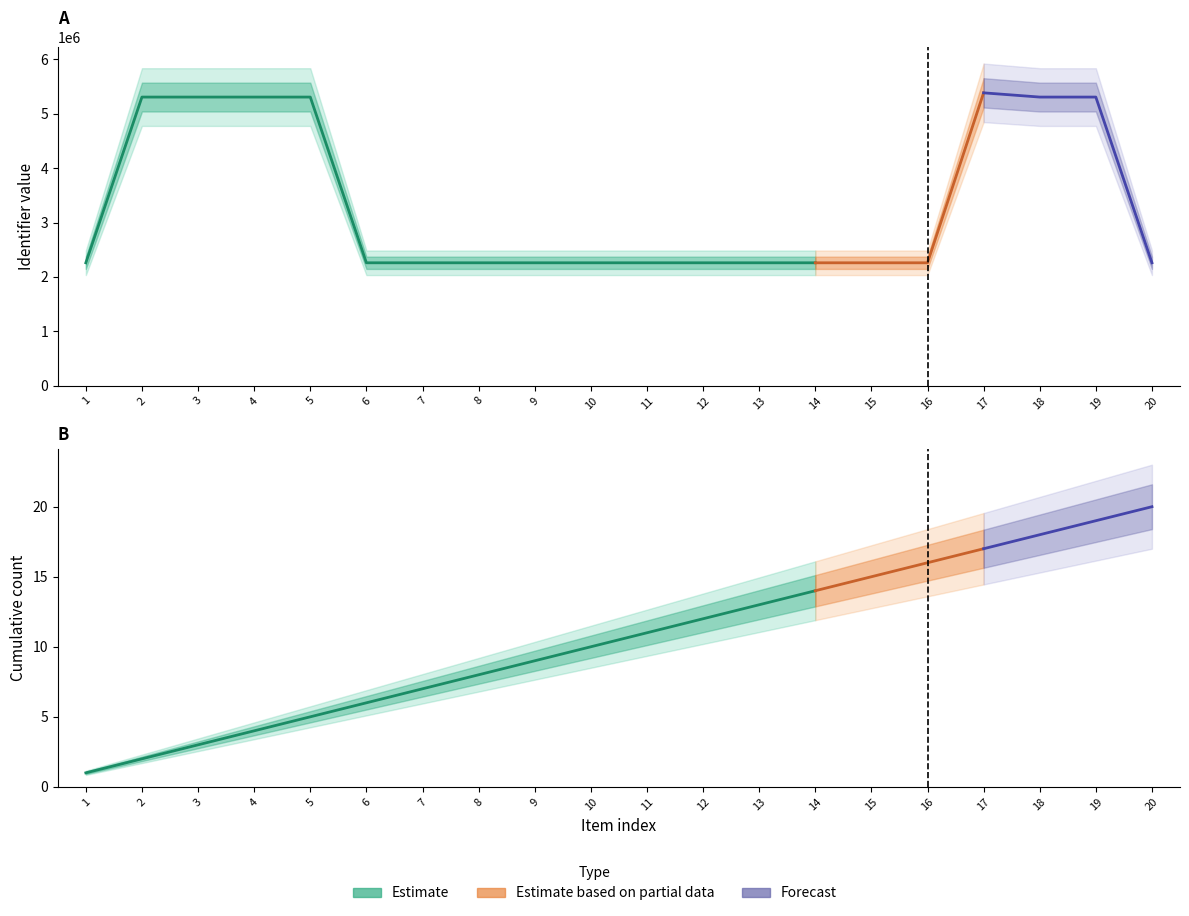

What is the smallest value displayed?

2259564